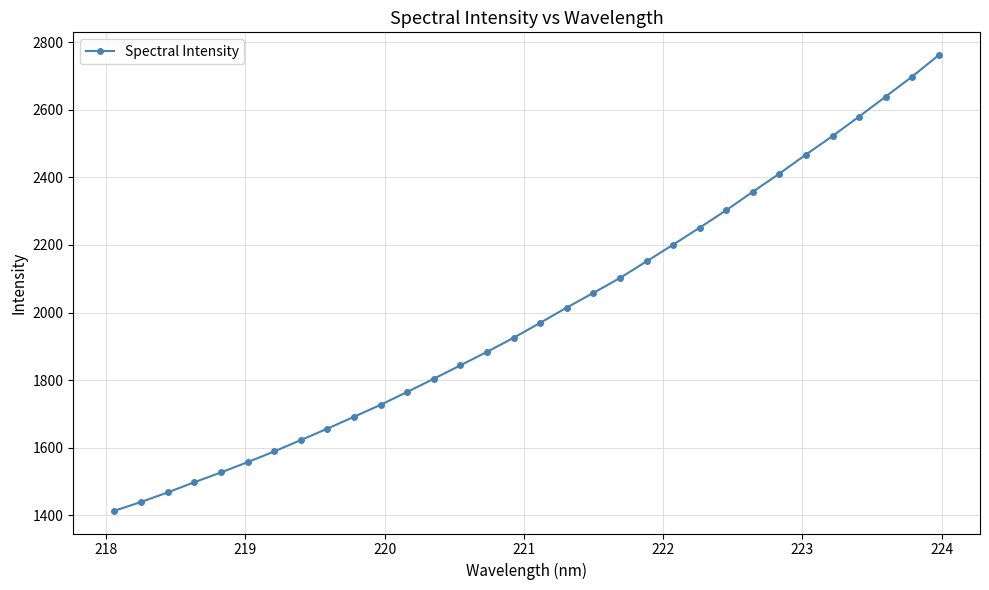

What is the minimum value shown in the chart?

1414.1